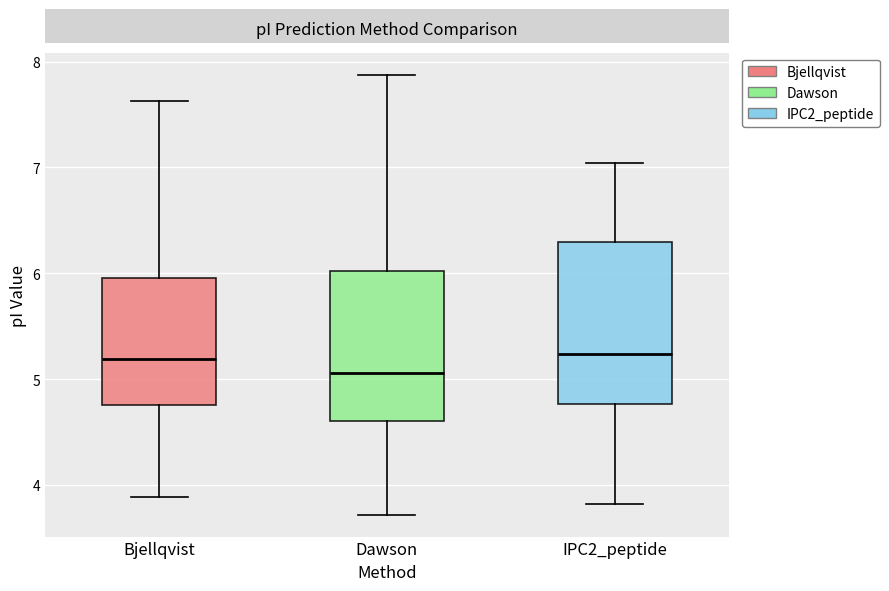

Where is the lower edge of the box for IPC2_peptide on the y-axis? The values are not printed on the chart, so give them approximately, as read against the axis.

4.8